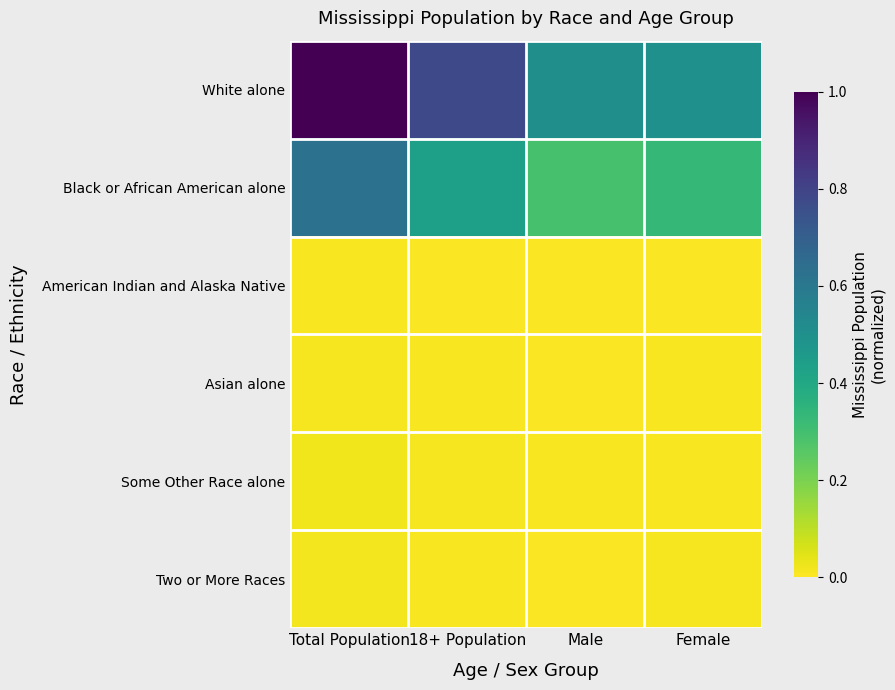

At how many categories does at least one series exceed 0?

4